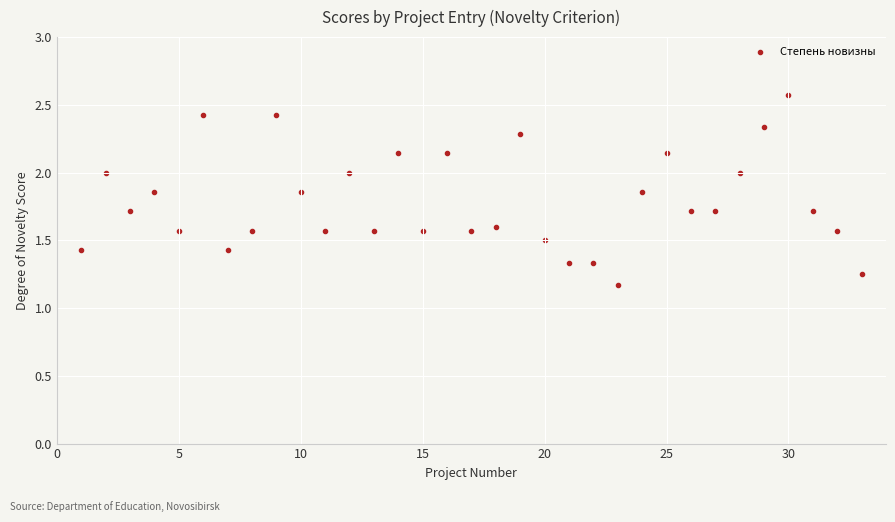

What is the range of X values (max minus min)?

32.0